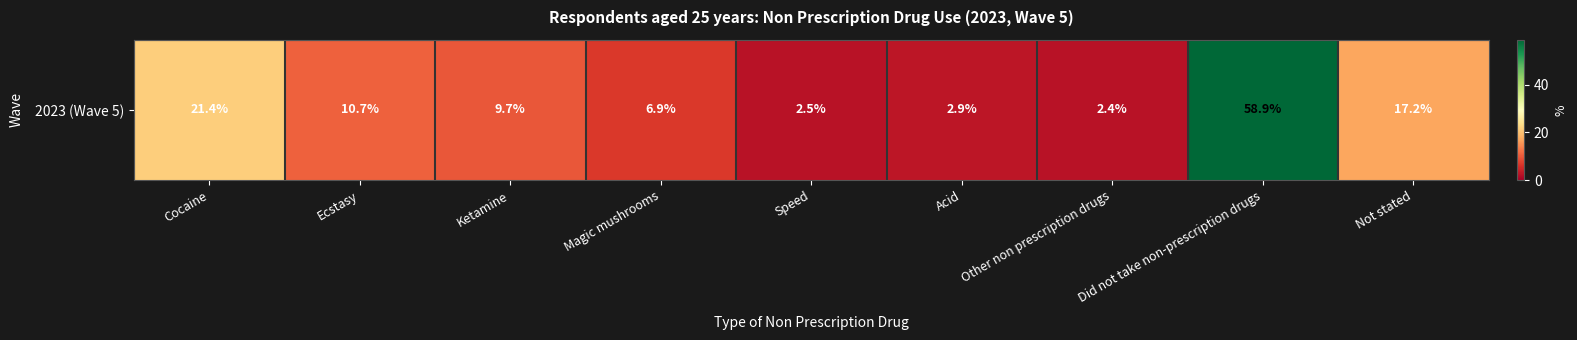

What is the sum of the values at Did not take non-prescription drugs and Acid?

61.8